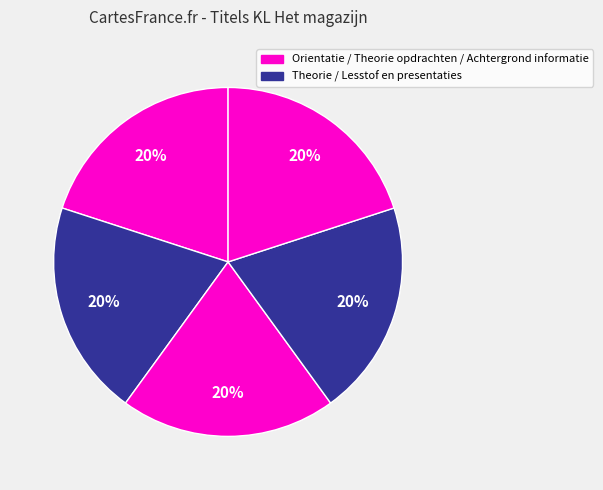

Which slice is the smallest?

Orientatie